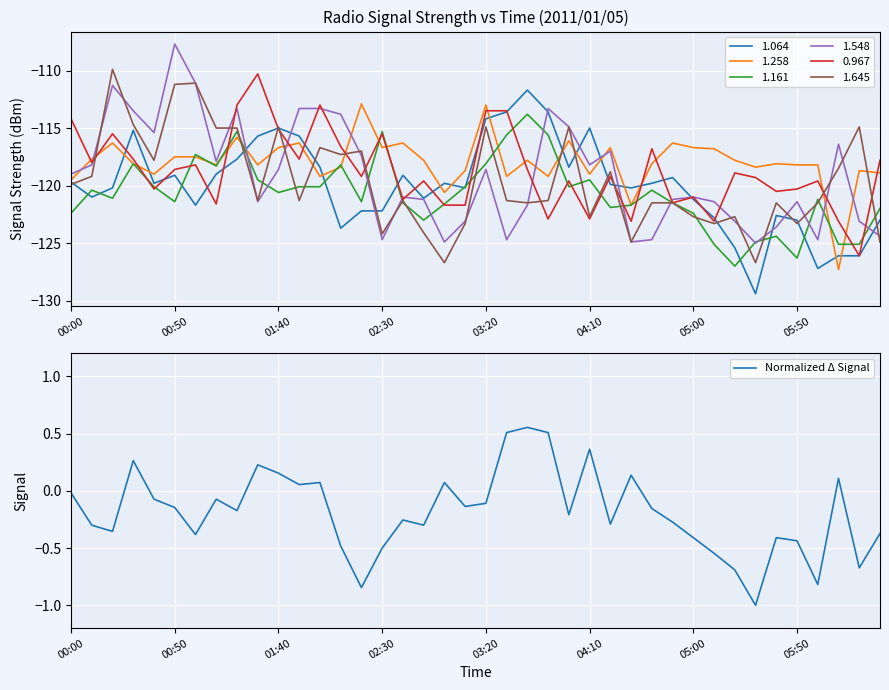

The value at 16 is -0.3. True or false?

True